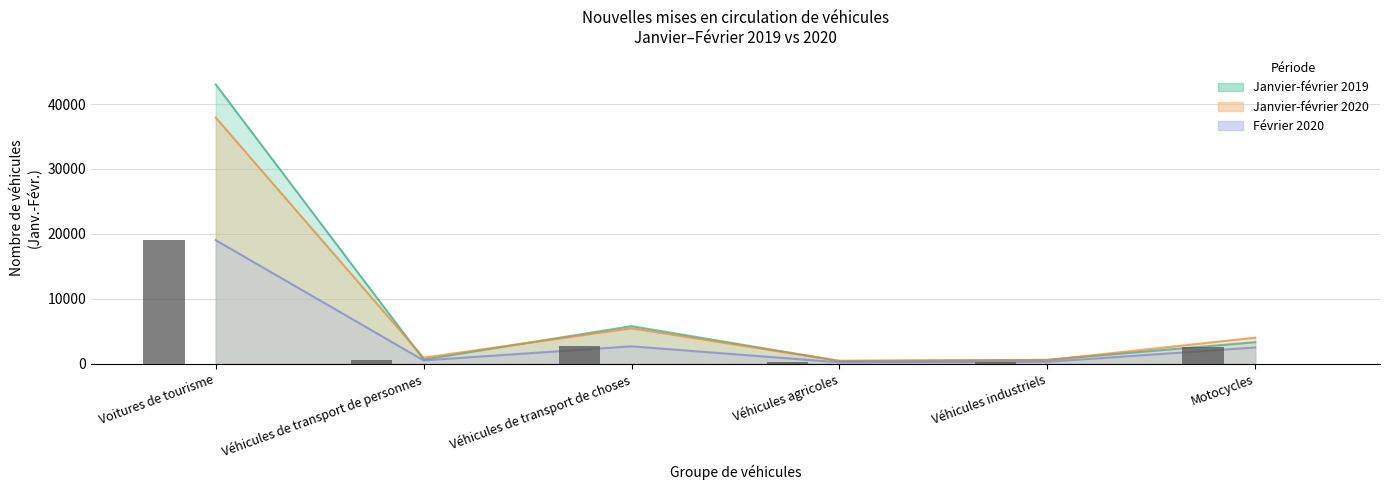

Which series has the largest total across all categories?

Janvier-février 2019